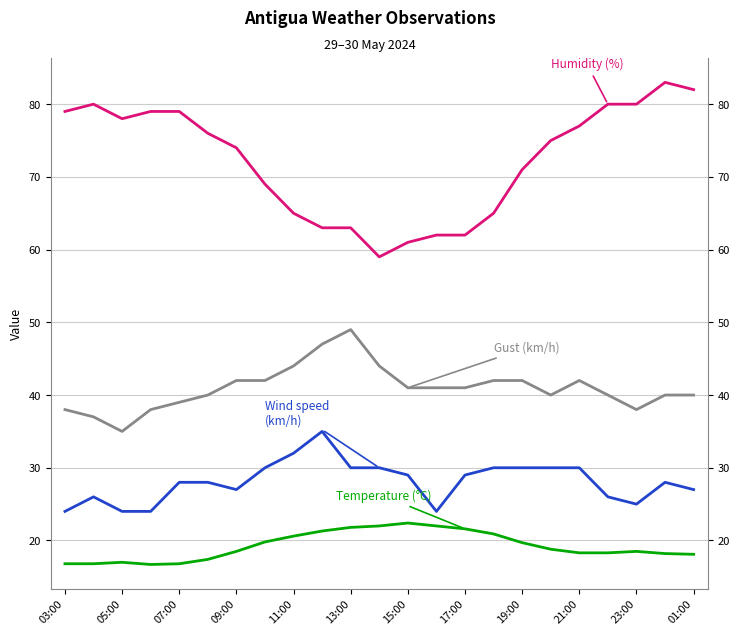

True or false: Gust (km/h) and Temperature (°C) intersect in this chart.

False